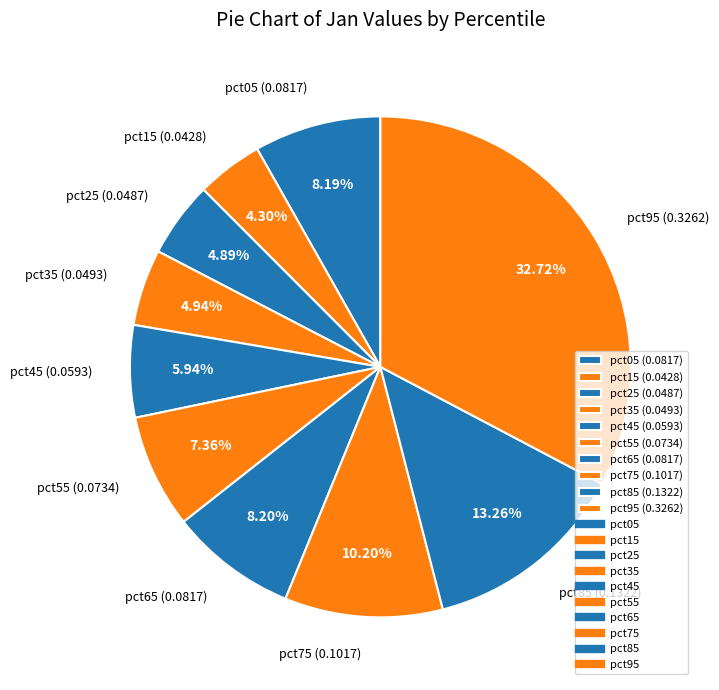

To the nearest percent, what portion does pct95 represent?

33%